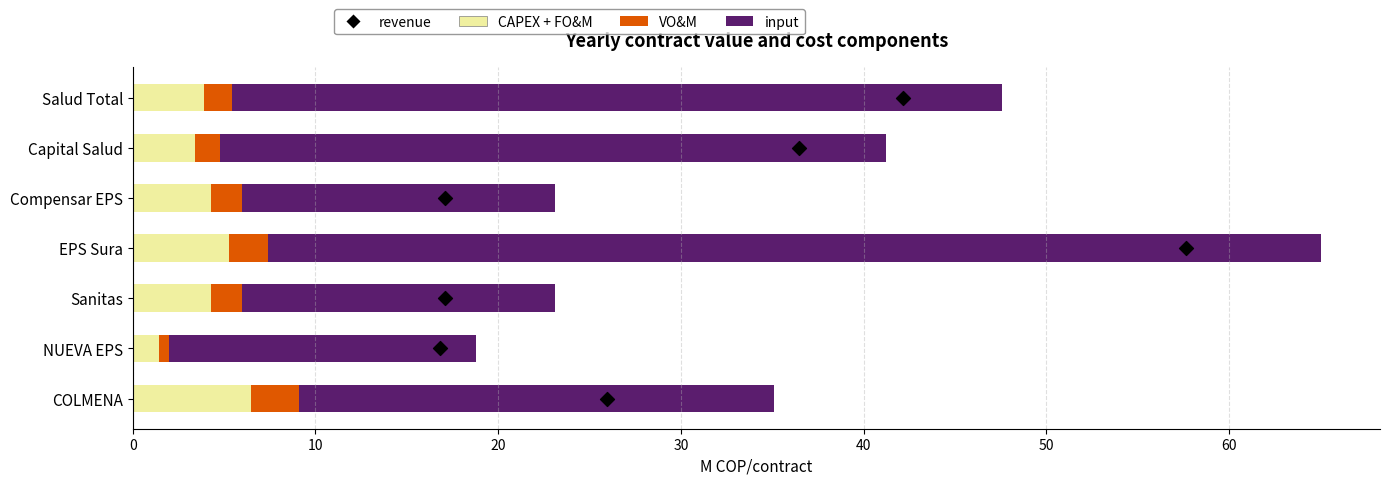

Is the value of CAPEX + FO&M at EPS Sura greater than the value of VO&M at COLMENA?

Yes